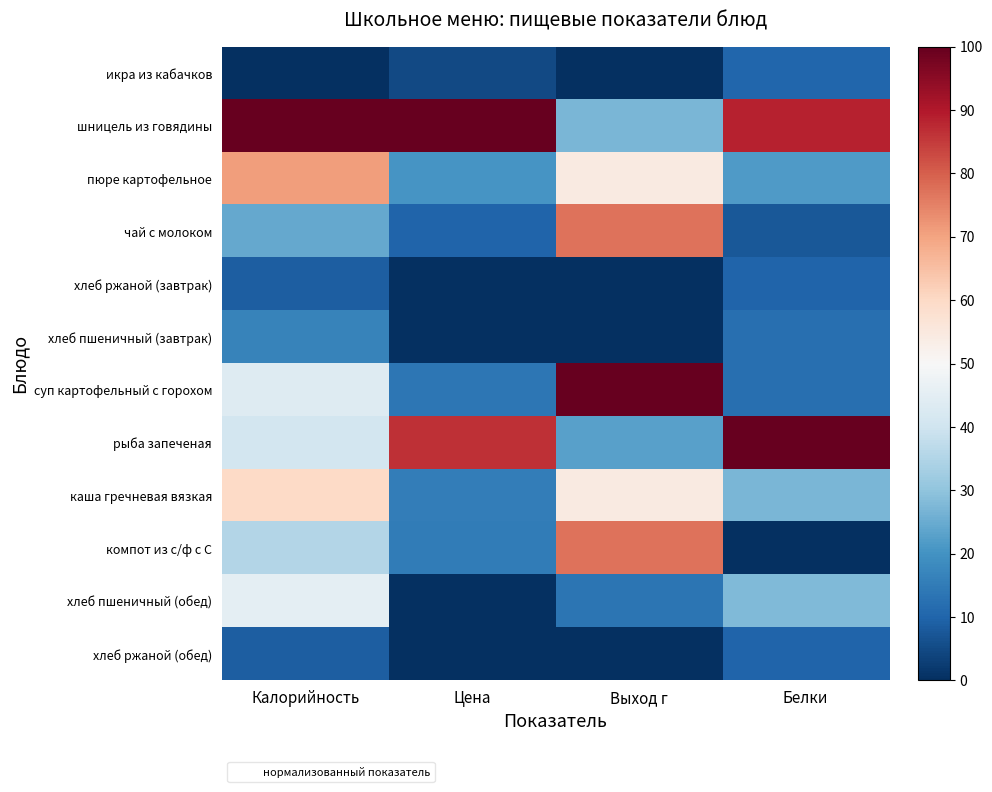

At which category does the chart reach its minimum across all series?

Калорийность